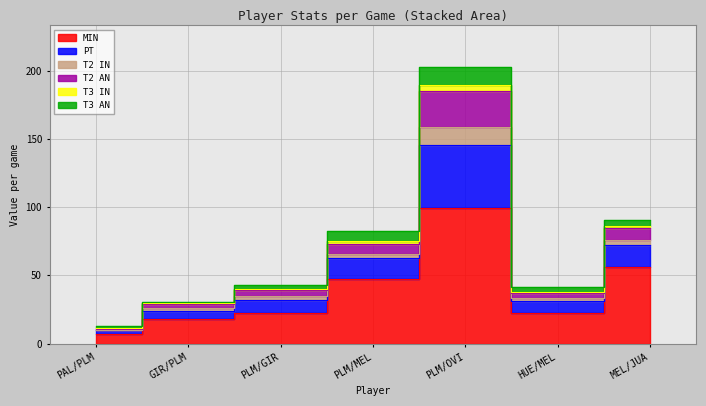

True or false: MIN and PT cross at least once.

False